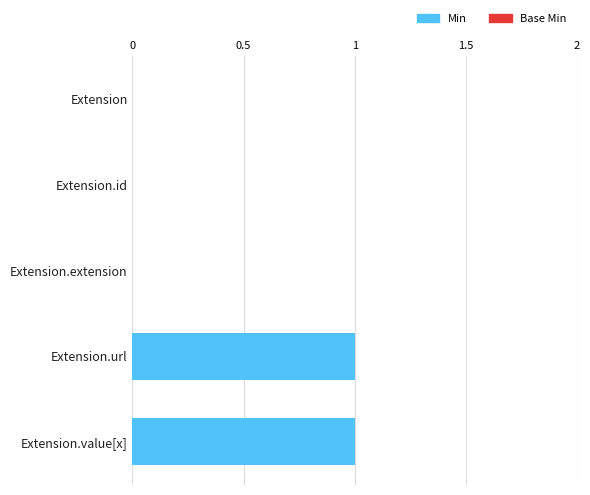

At how many categories does at least one series exceed 0?

2